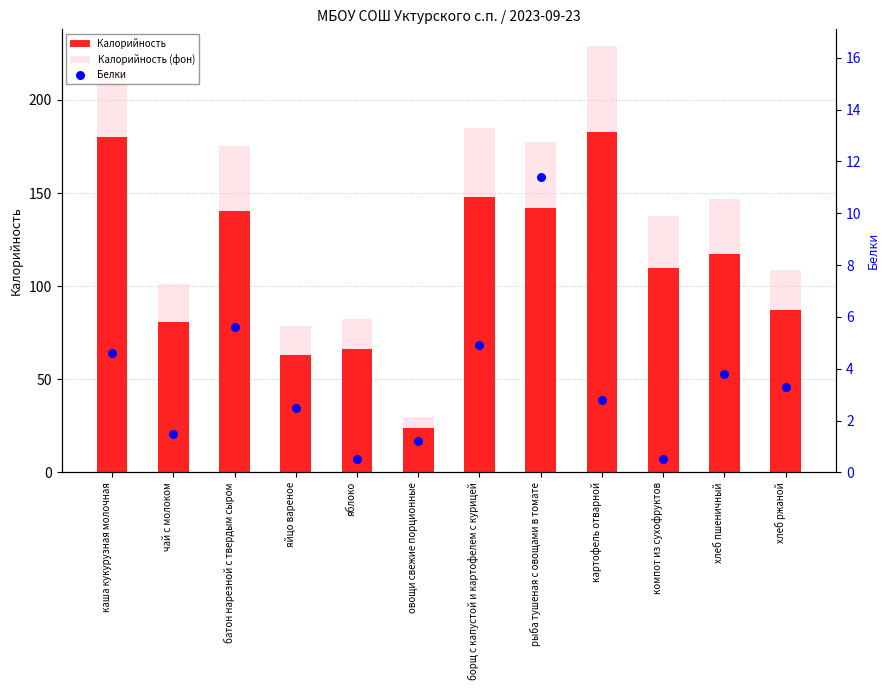

Which series reaches the maximum Y coordinate?

Калорийность (фон)